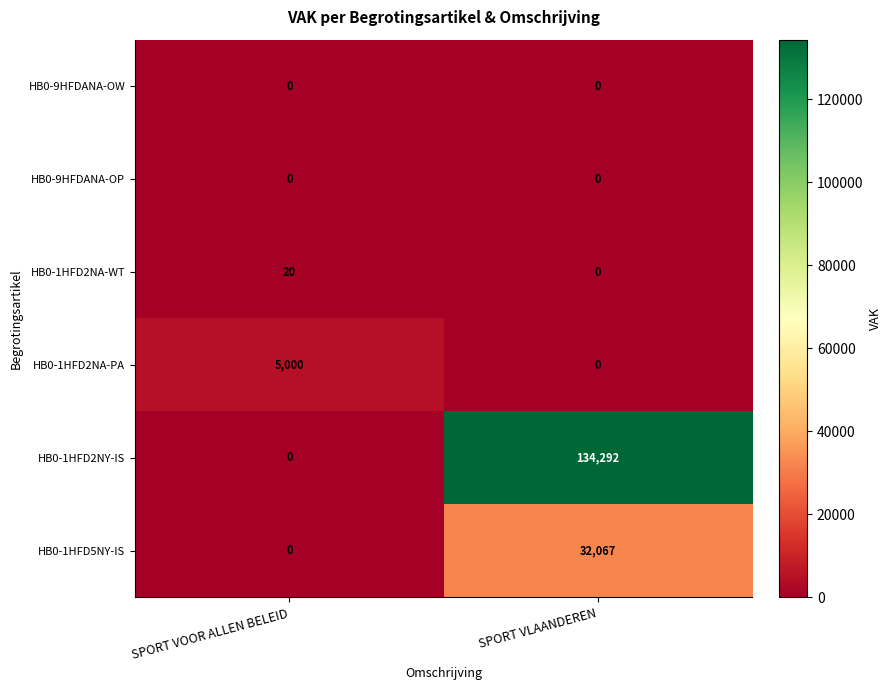

List the labels in order of HB0-1HFD2NA-PA value, smallest first.

SPORT VLAANDEREN, SPORT VOOR ALLEN BELEID